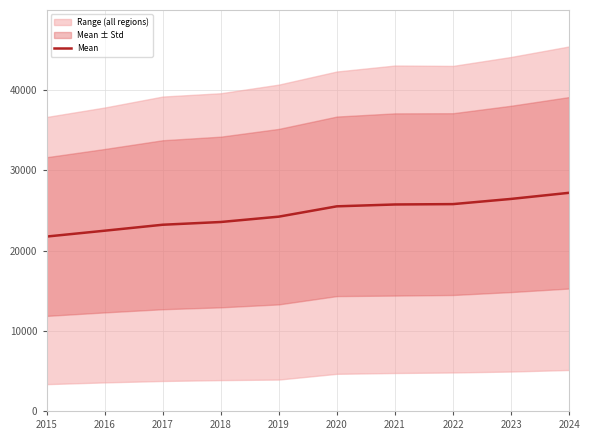

Where does the data first go above 25517?

2021